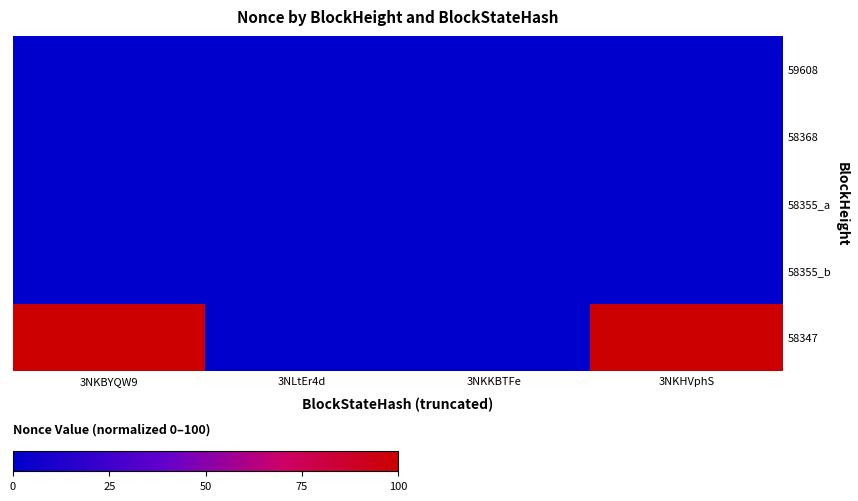

Which series has the largest total across all categories?

58347